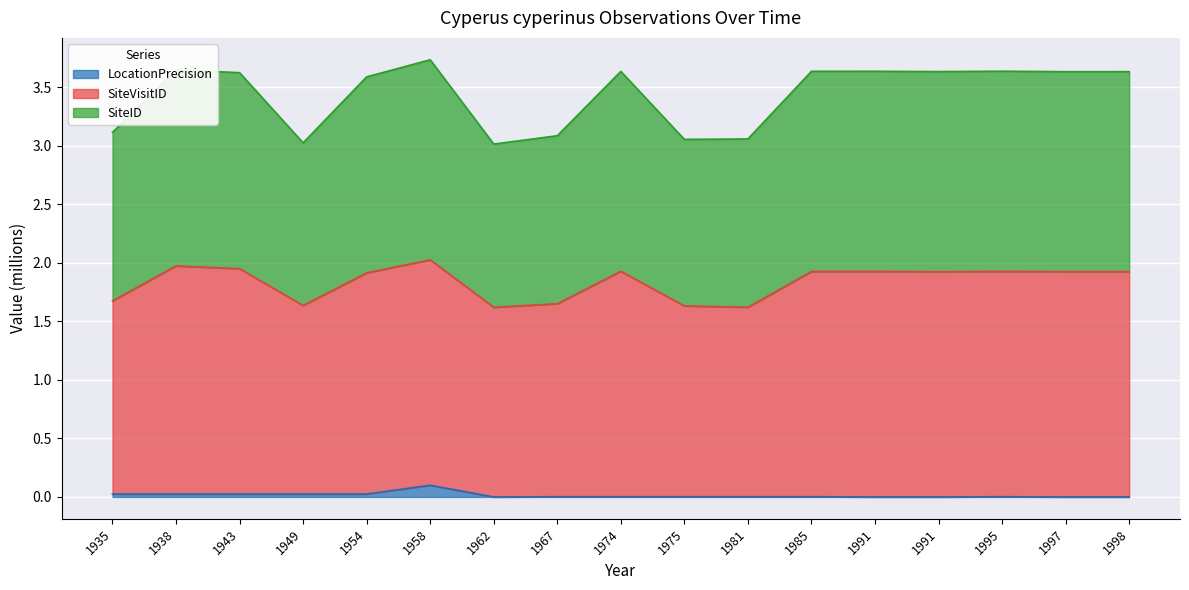

What is the maximum value shown in the chart?

3.7